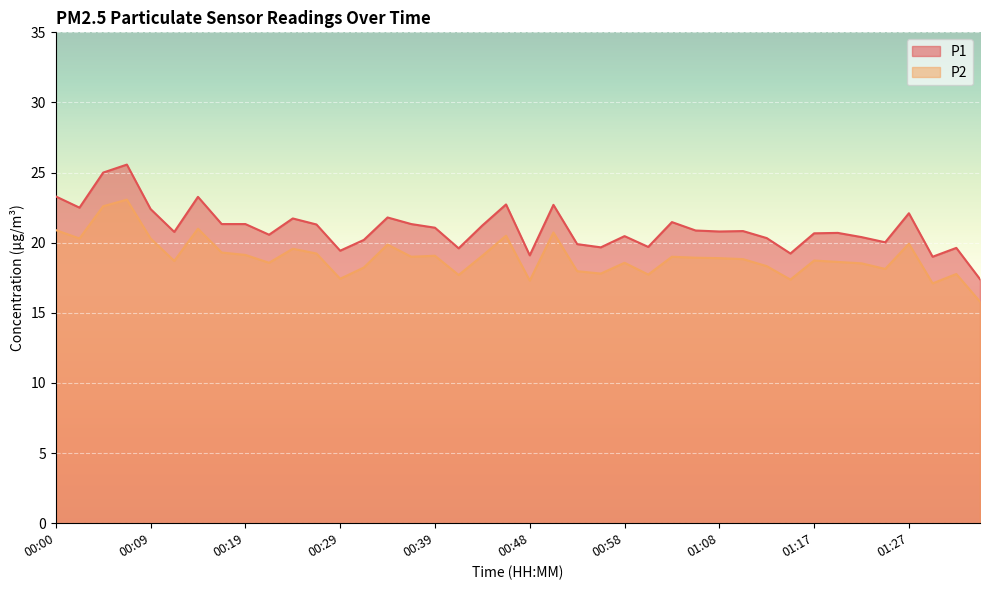

List the series in order of their peak value, highest first.

P1, P2